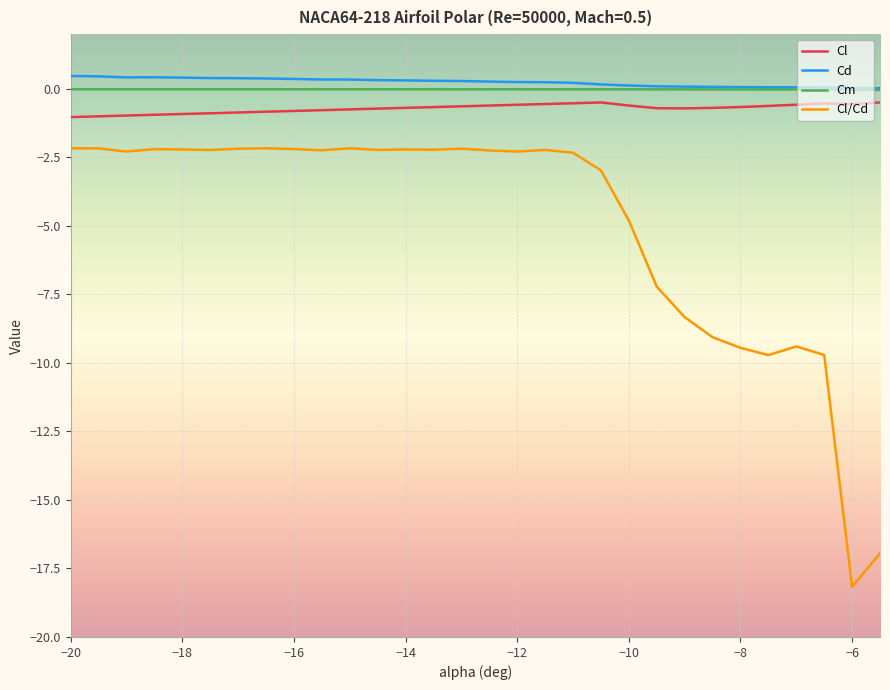

What is the difference between the maximum and second lowest values in the Cl/Cd series?

14.8